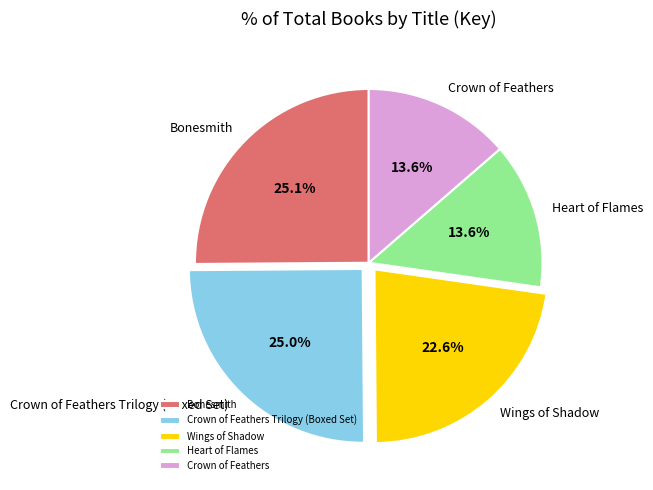

Do Heart of Flames and Crown of Feathers together represent more than half of the pie?

No